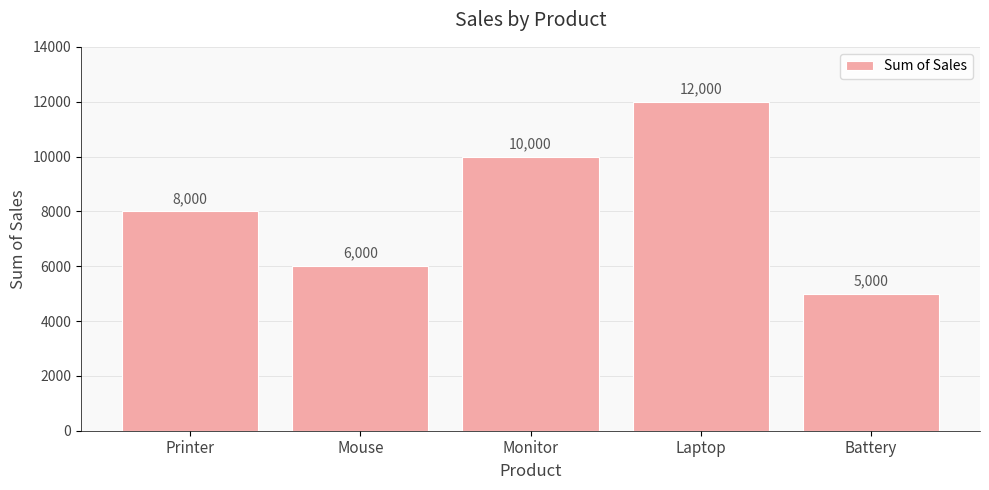

Are the bars horizontal?

No